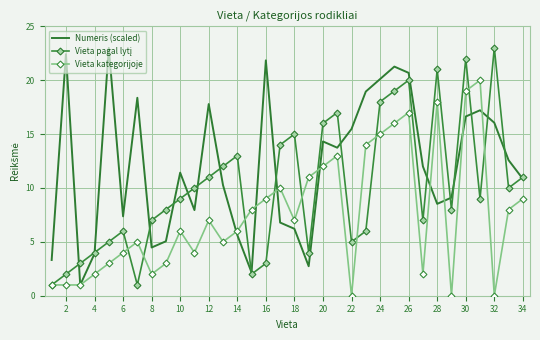

Which series has the largest total across all categories?

Numeris (scaled)